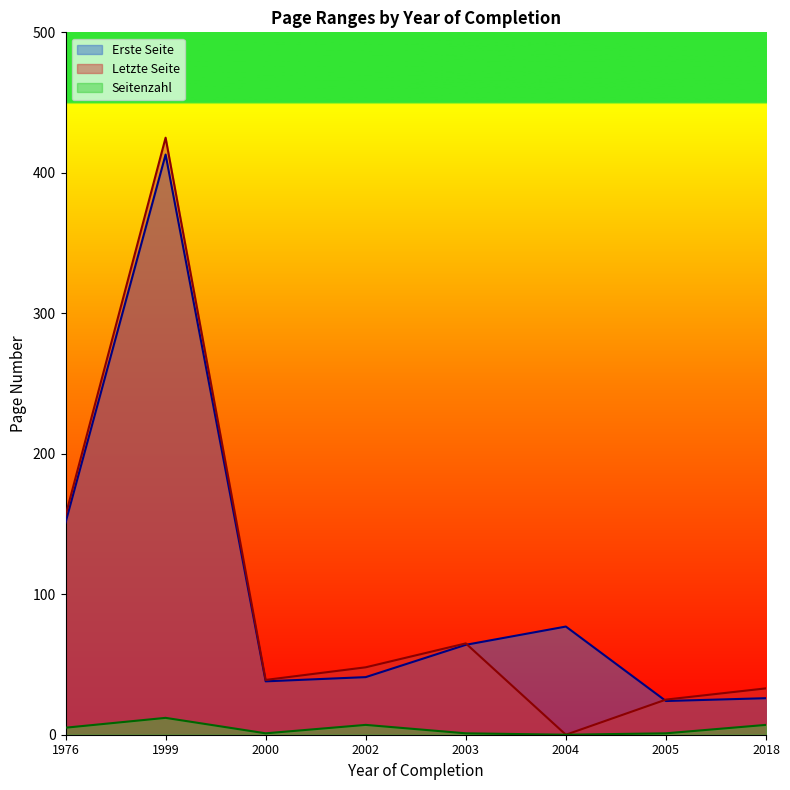

Which series has the widest spread of values?

Letzte Seite